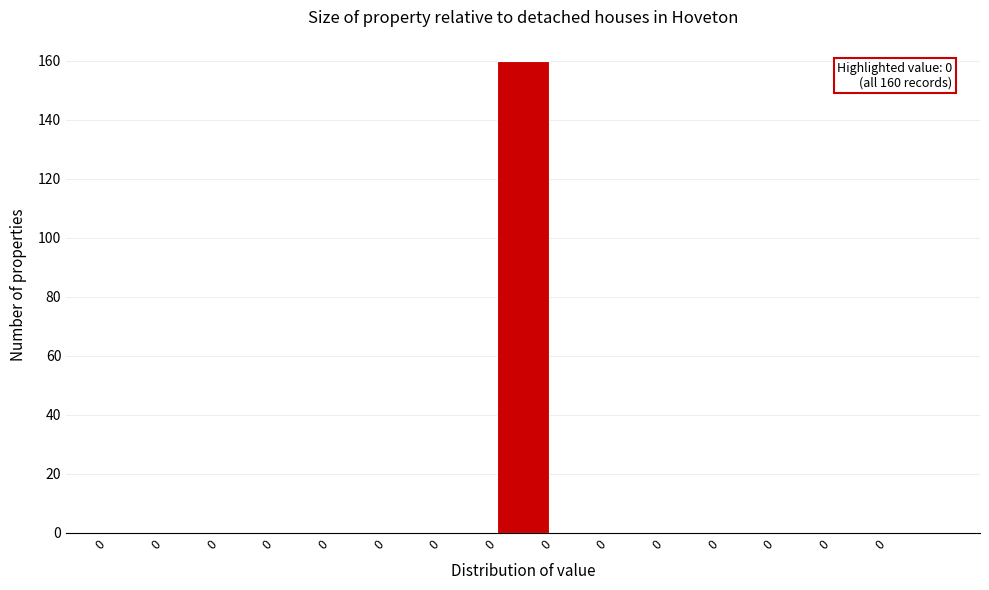

Are the bars horizontal?

No